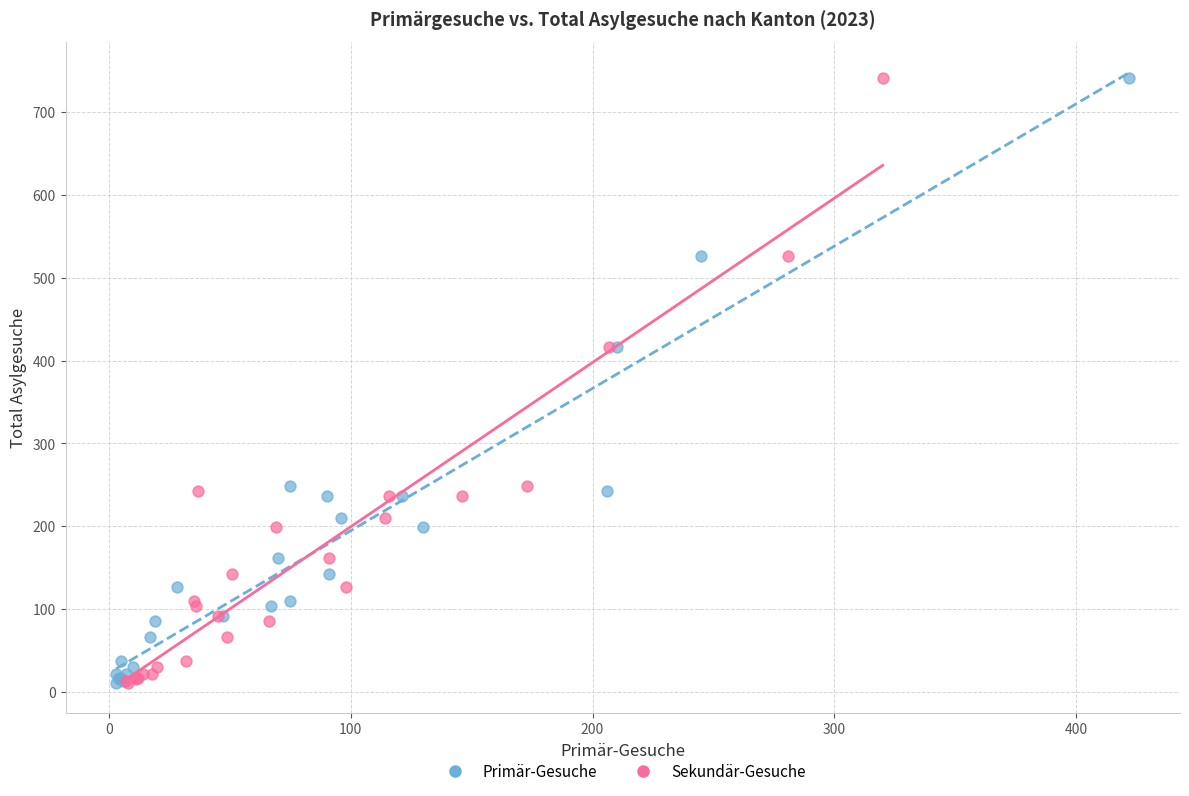

What are all the series names shown in the legend?

Primär-Gesuche, Sekundär-Gesuche